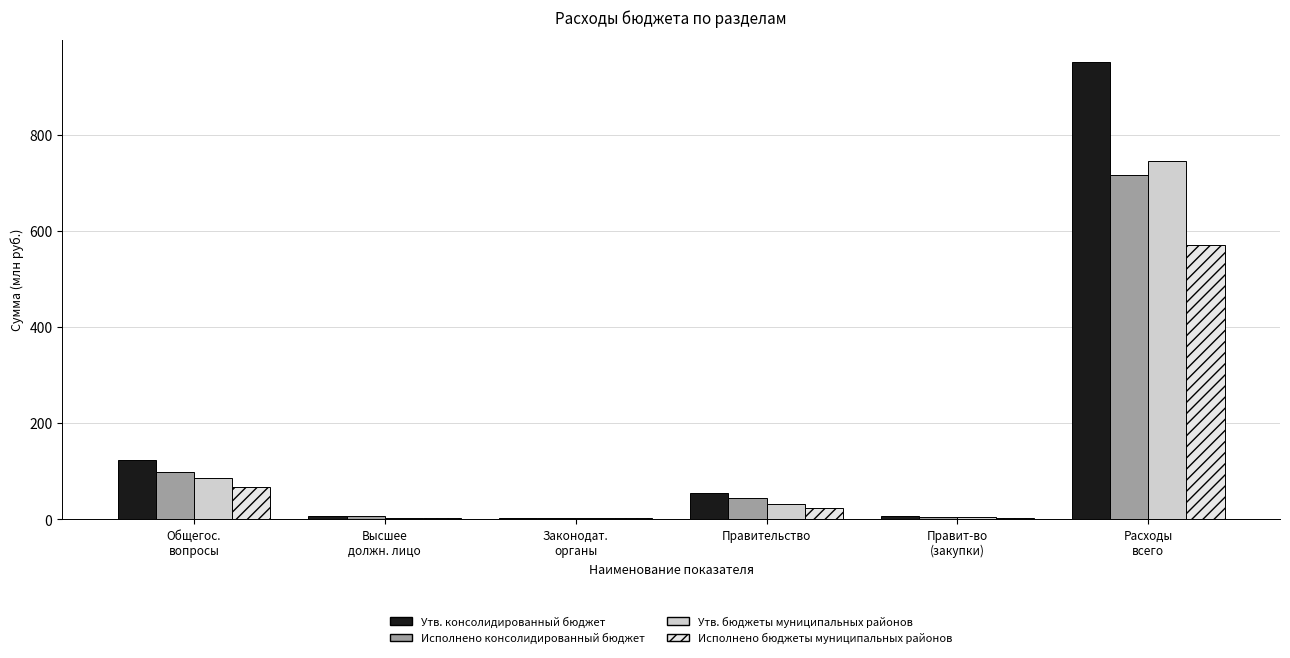

What is the approximate value of Исполнено бюджеты муниципальных районов at Правит-во
(закупки)?

2.7